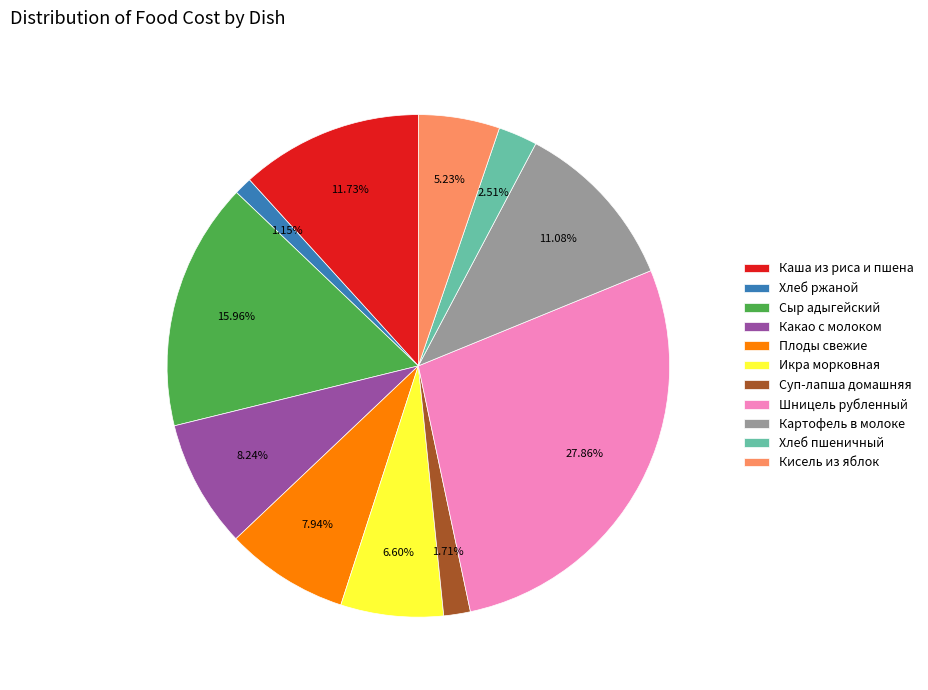

Combined, do Суп-лапша домашняя and Икра морковная account for over 50%?

No